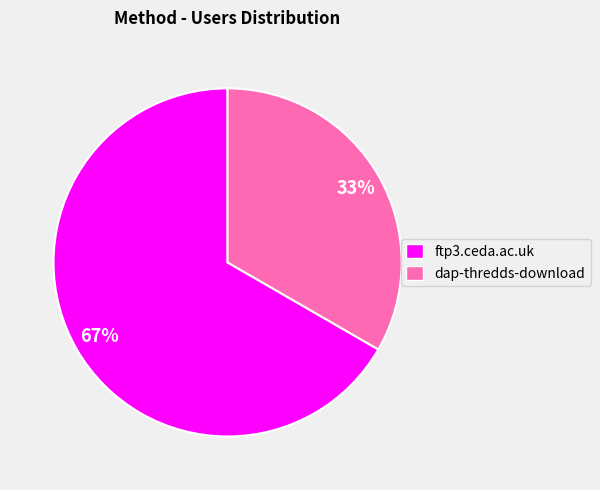

Which category accounts for the majority?

ftp3.ceda.ac.uk